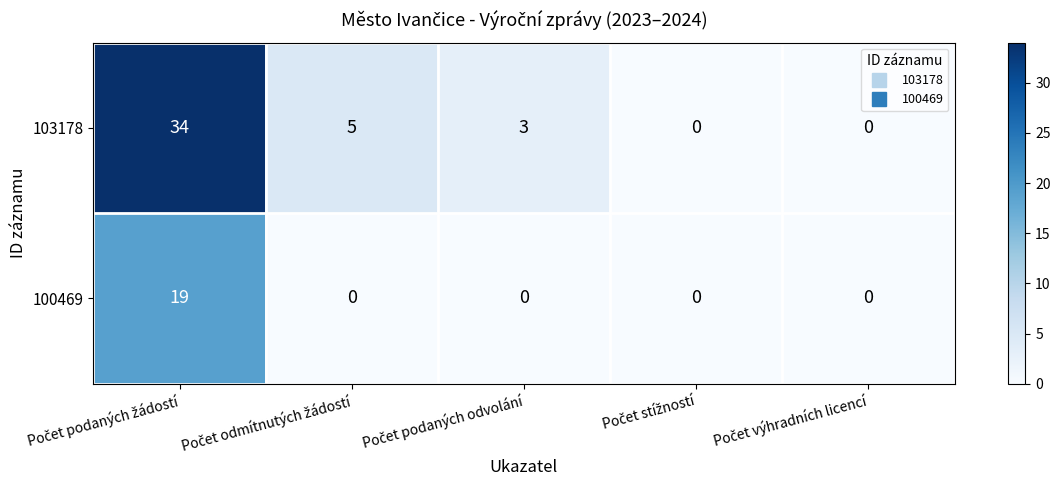

What is the difference between the maximum and minimum values in the 100469 series?

19